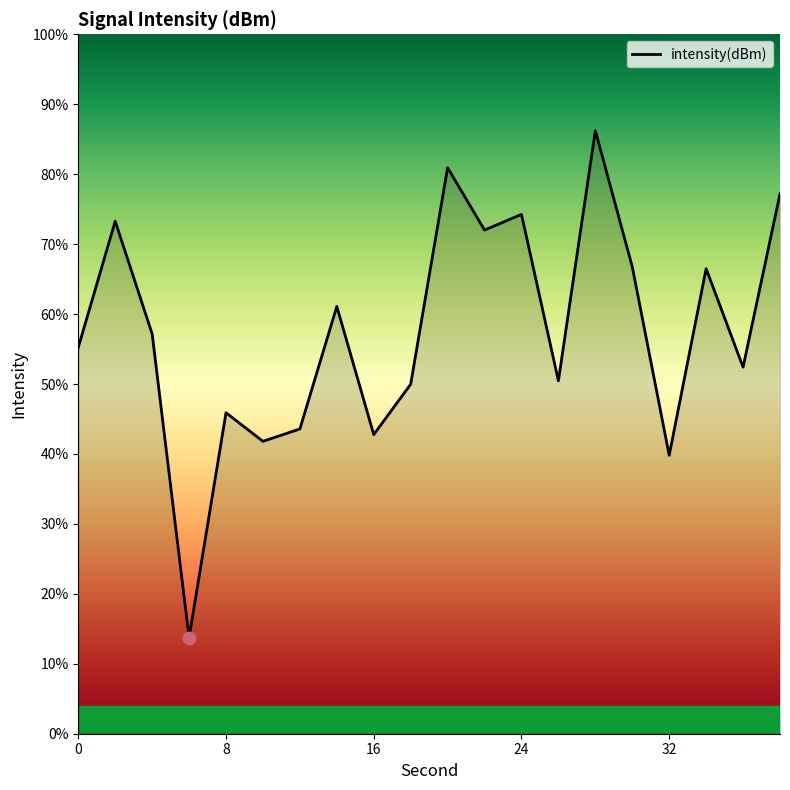

What is the difference between the maximum and minimum values?

72.5